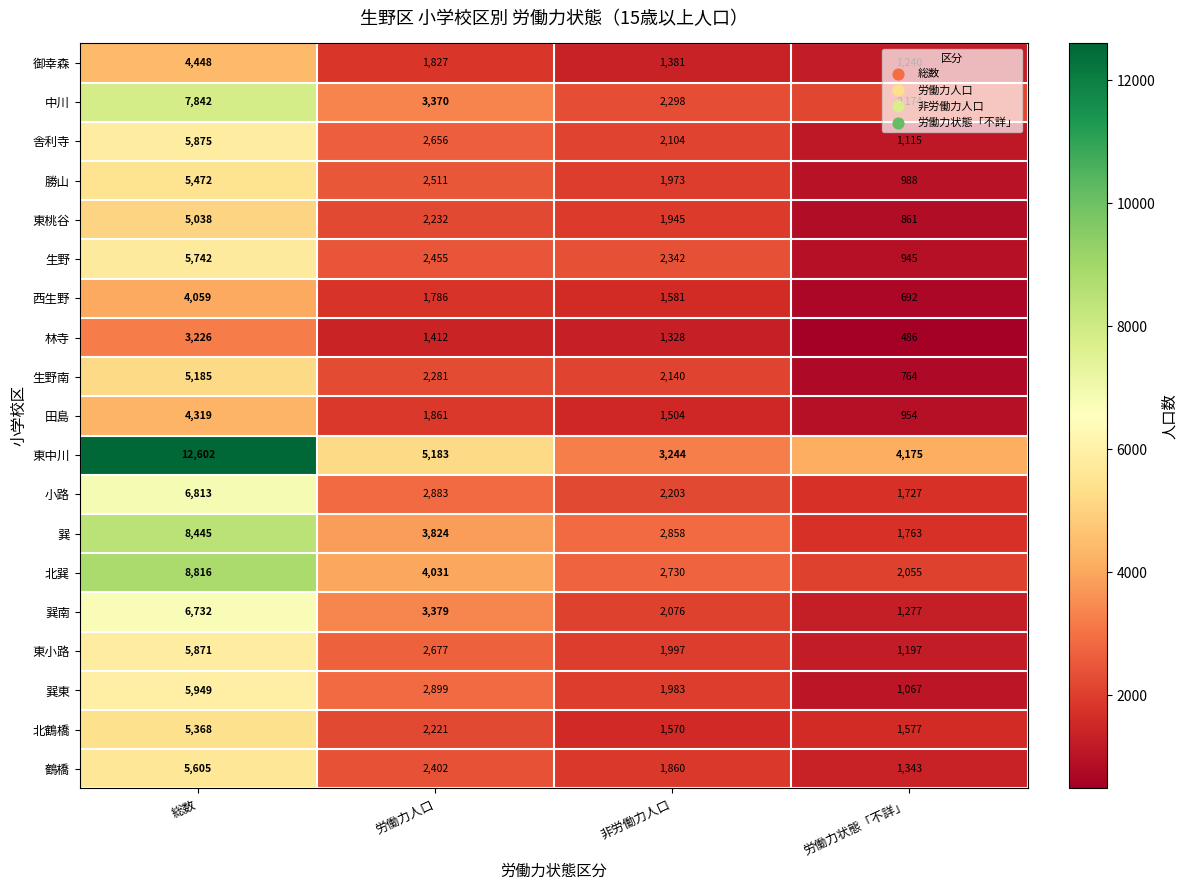

Which series has the largest total across all categories?

東中川